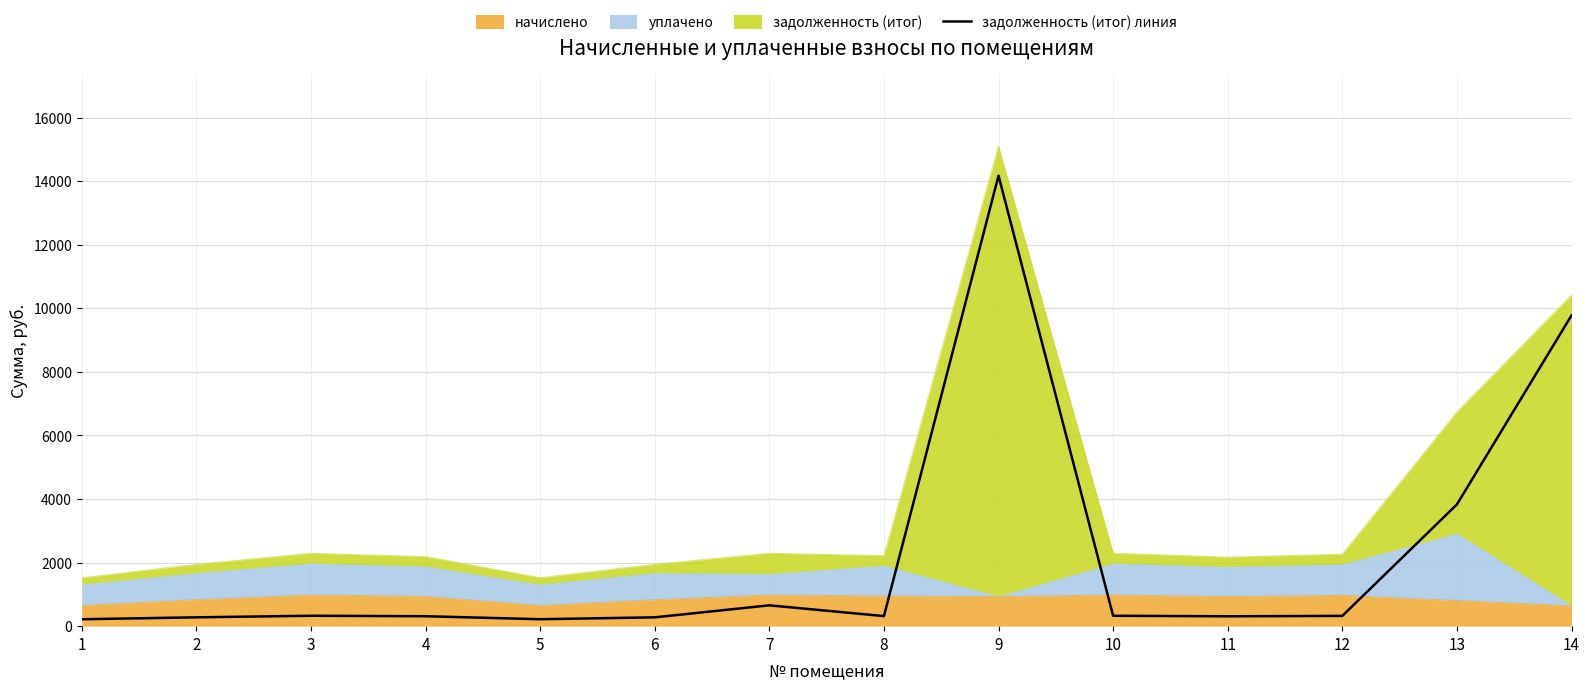

What is the value of the 12th point from the left?

323.3